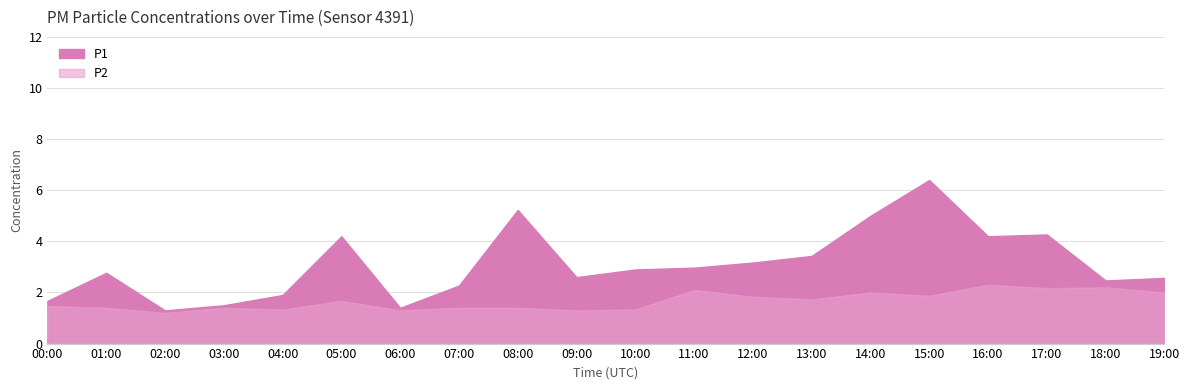

How many interior local valleys does the P1 series have?

5